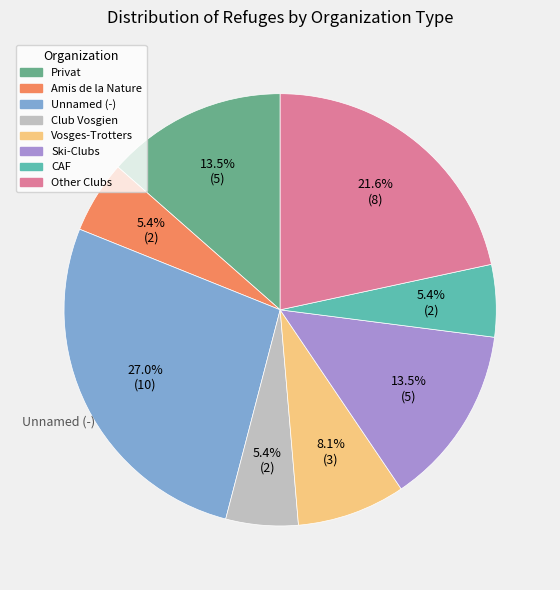

Does any single category account for the majority?

No